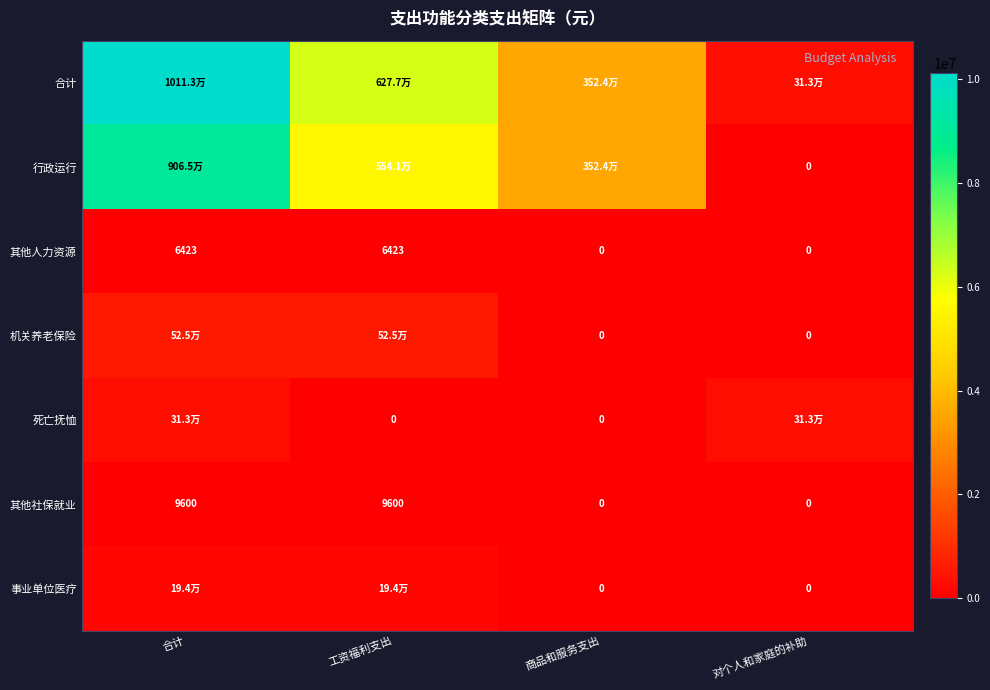

What is the sum of the 死亡抚恤 values at 工资福利支出 and 合计?

312600.0